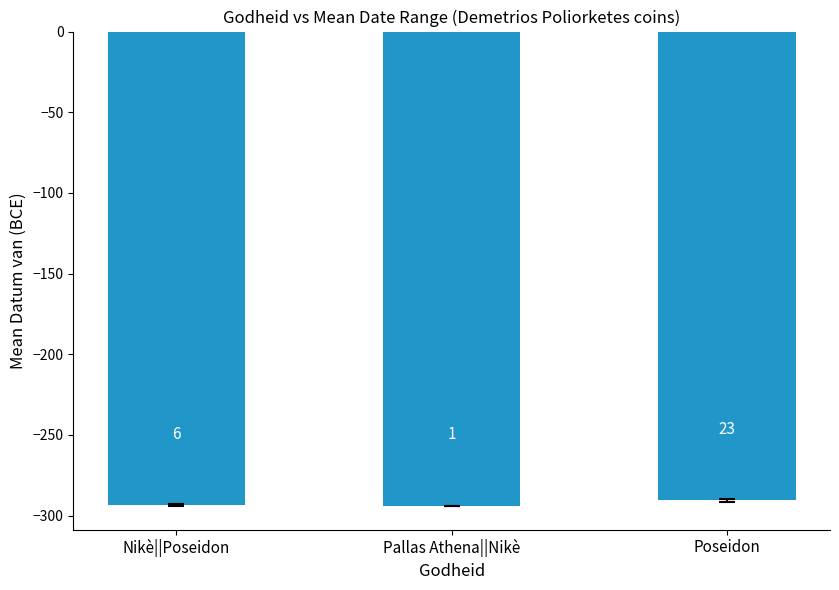

List the labels in order of value, smallest first.

Pallas Athena||Nikè, Nikè||Poseidon, Poseidon